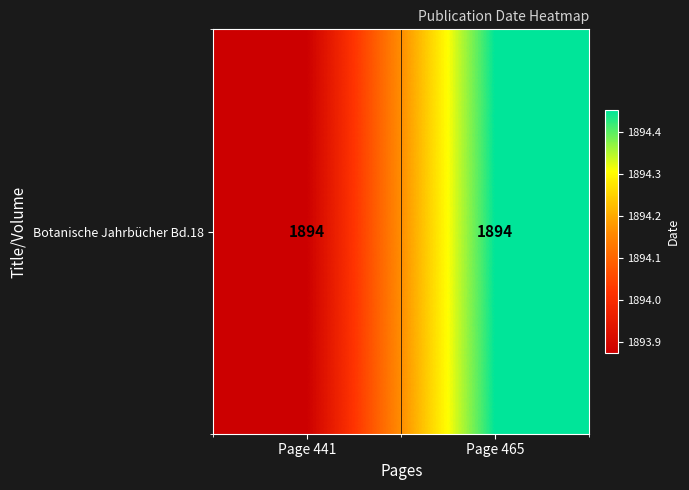

What value does the data have at Page 465?

1894.5